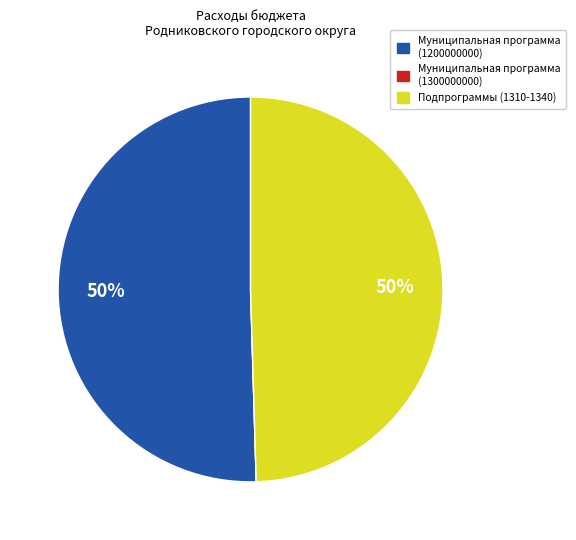

To the nearest percent, what is the difference between the largest and smallest slice percentages?

50%